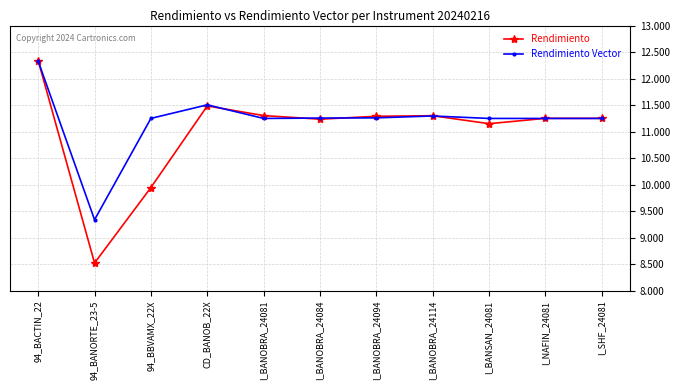

What is the minimum value shown in the chart?

8.5